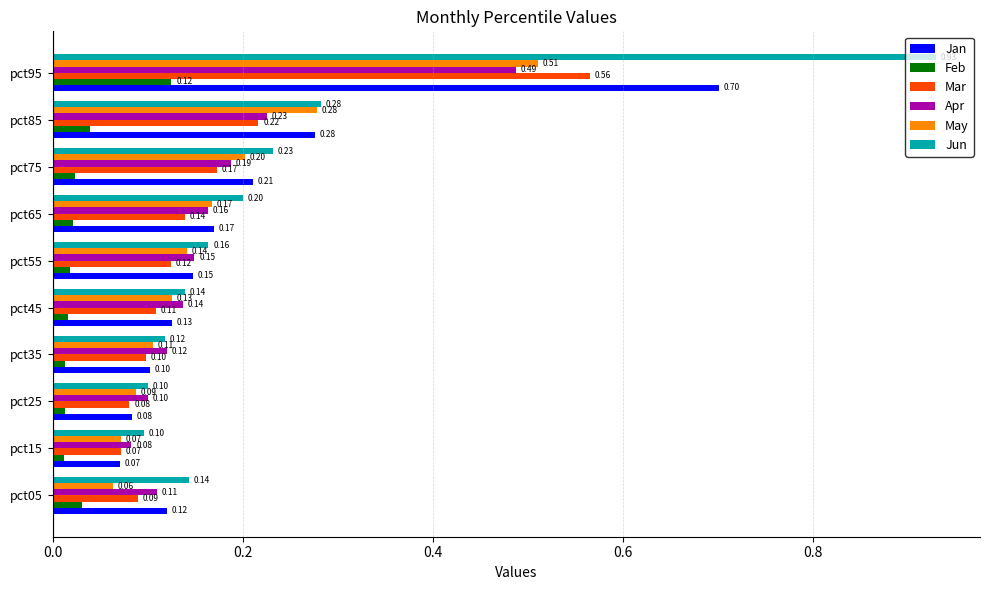

Between pct05 and pct35, which series saw the biggest shift?

May